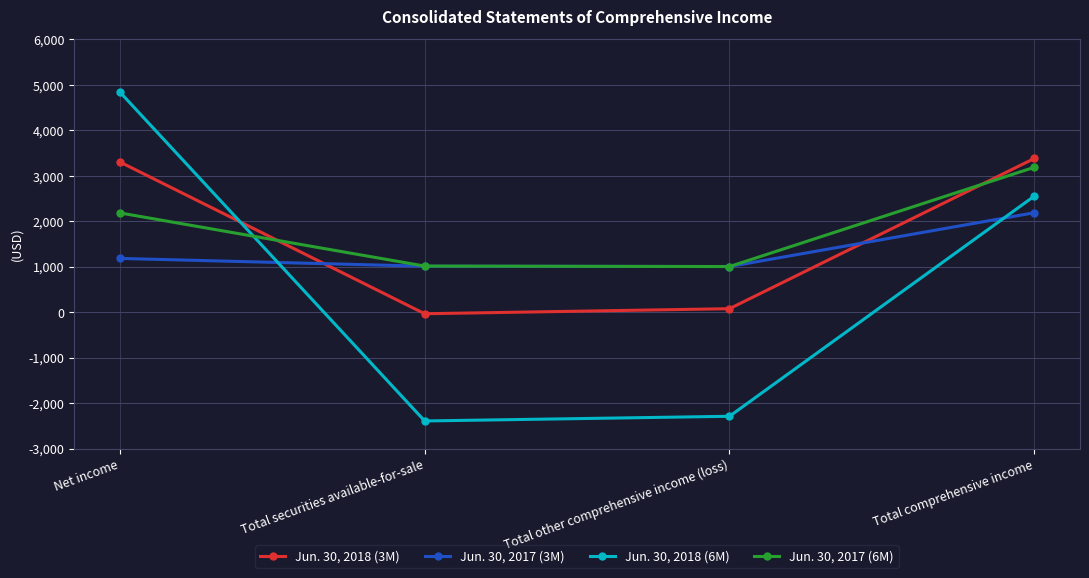

True or false: Jun. 30, 2018 (6M) has more than 0 interior local peaks.

False